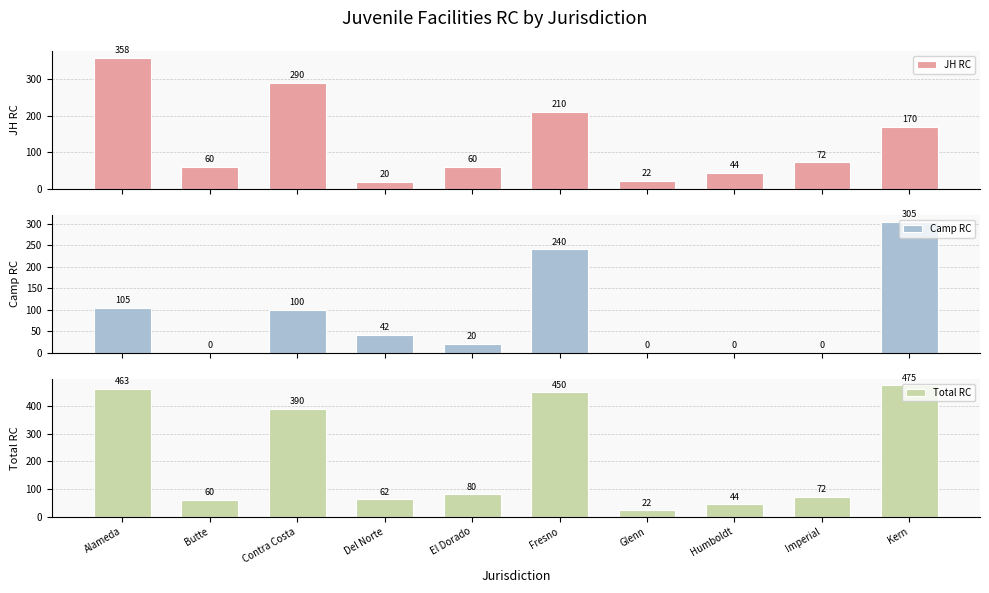

Rank the series at Contra Costa from lowest to highest value.

Camp RC, JH RC, Total RC